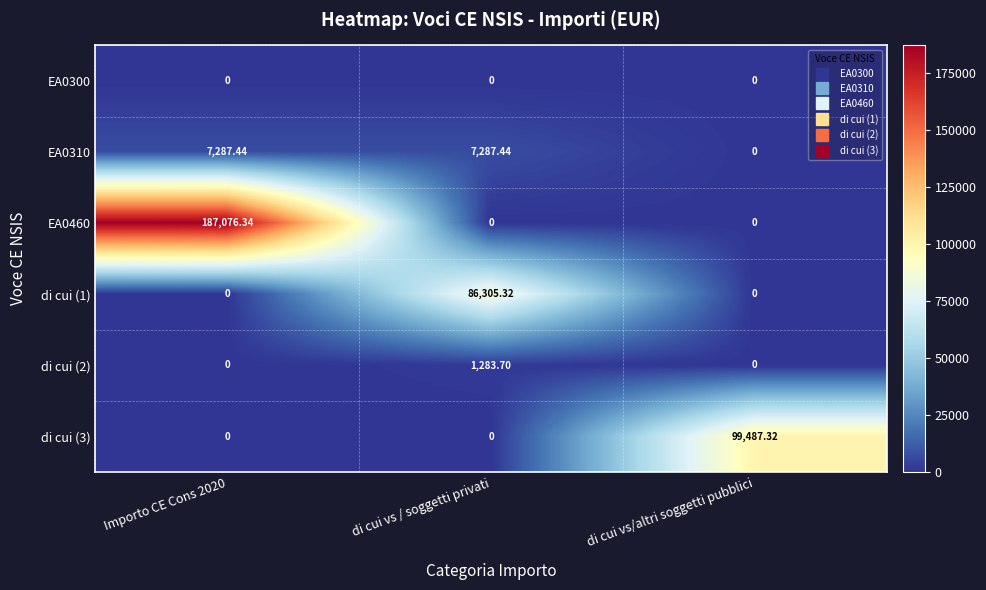

Which category has the highest value in the di cui (1) series?

di cui vs / soggetti privati